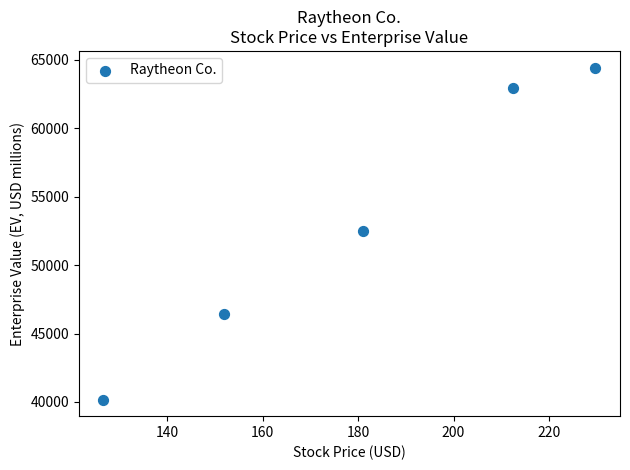

What is the average Y value?

53311